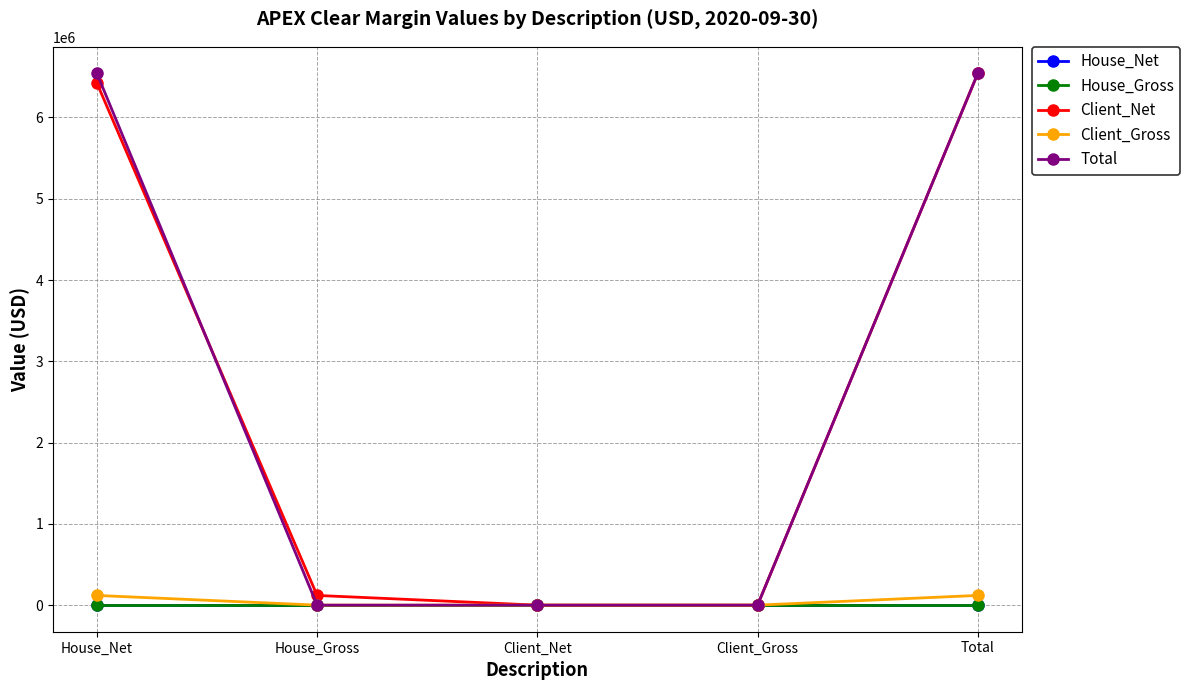

True or false: Client_Gross has more than 1 interior local peaks.

False